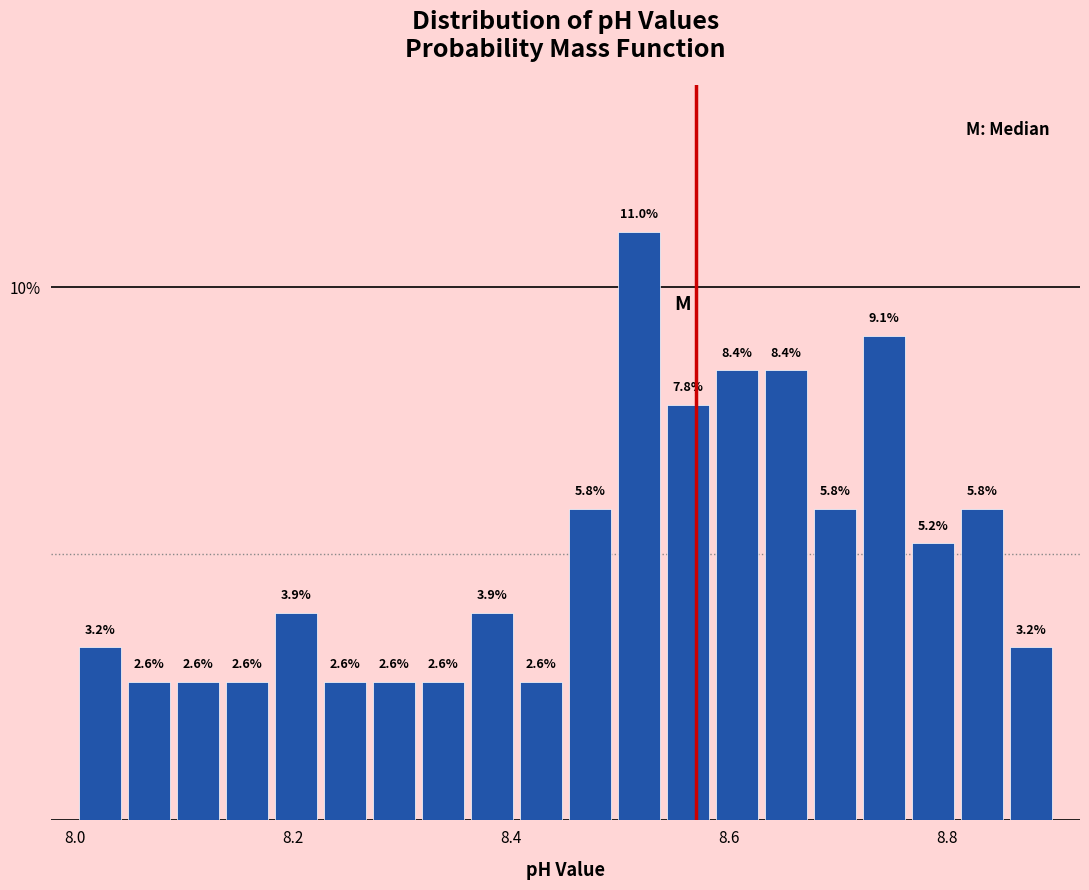

Read against the x-axis, roughly where is the centre of the tallest bar?

8.52